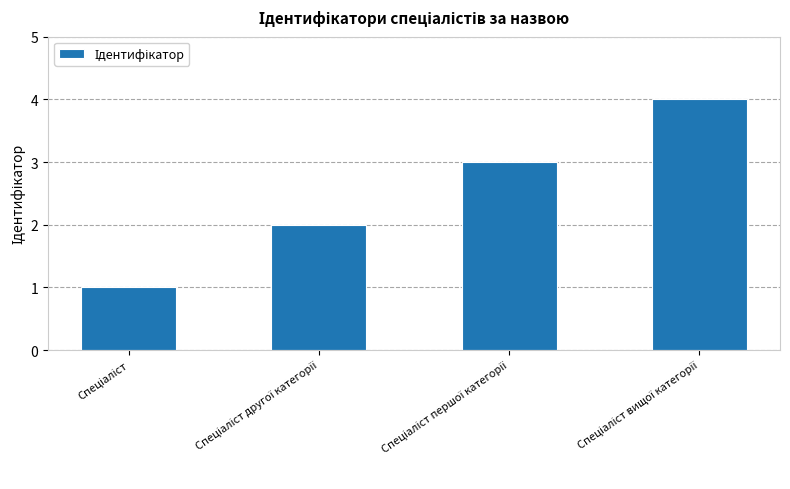

What is the maximum value shown in the chart?

4